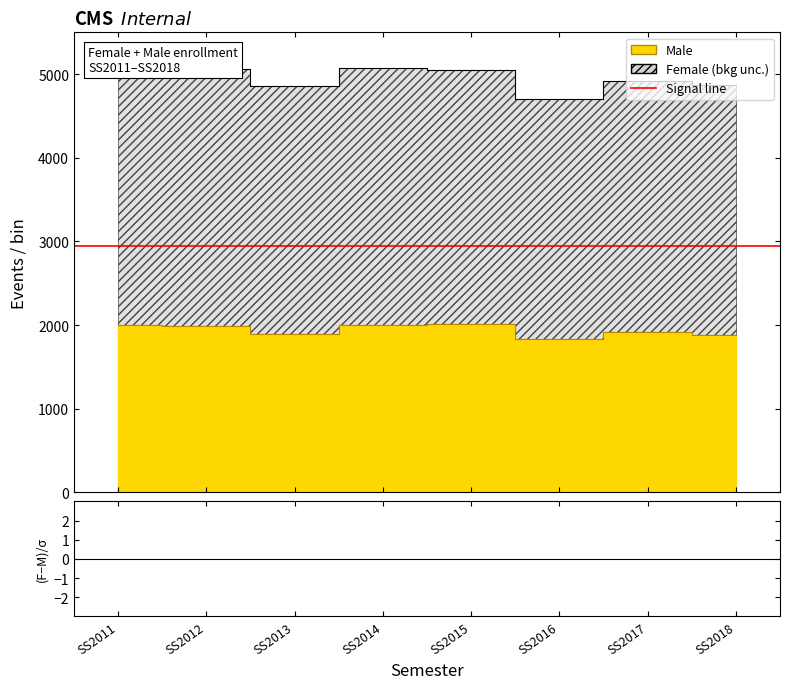

Which label corresponds to the largest value in the chart?

SS2011